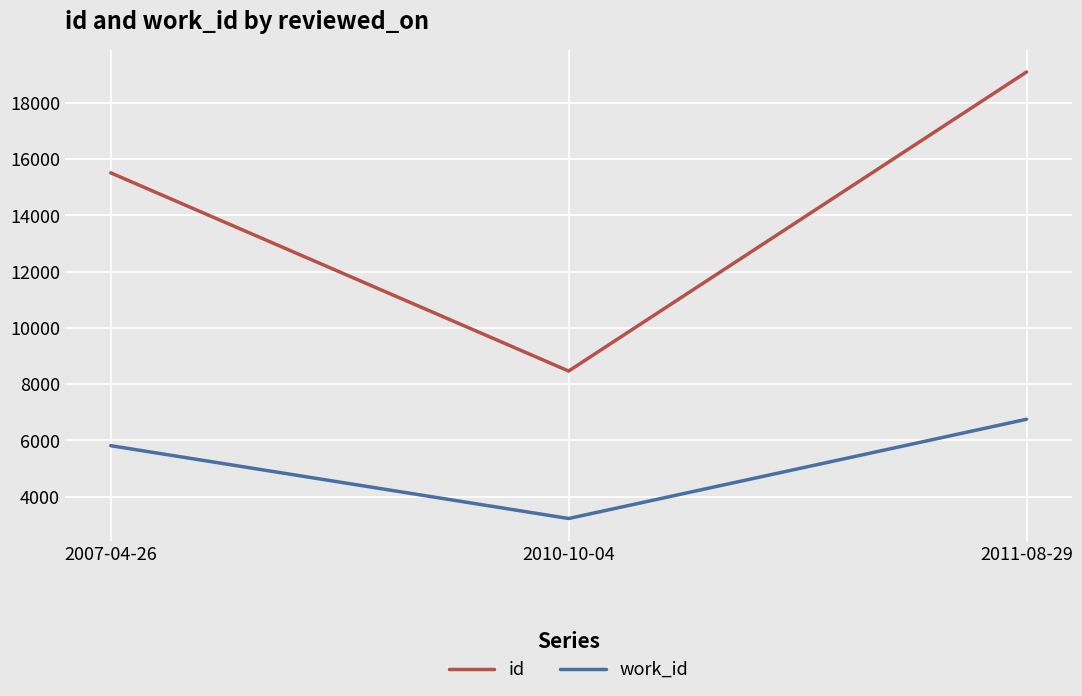

Is the value of id at 2011-08-29 greater than the value of work_id at 2010-10-04?

Yes